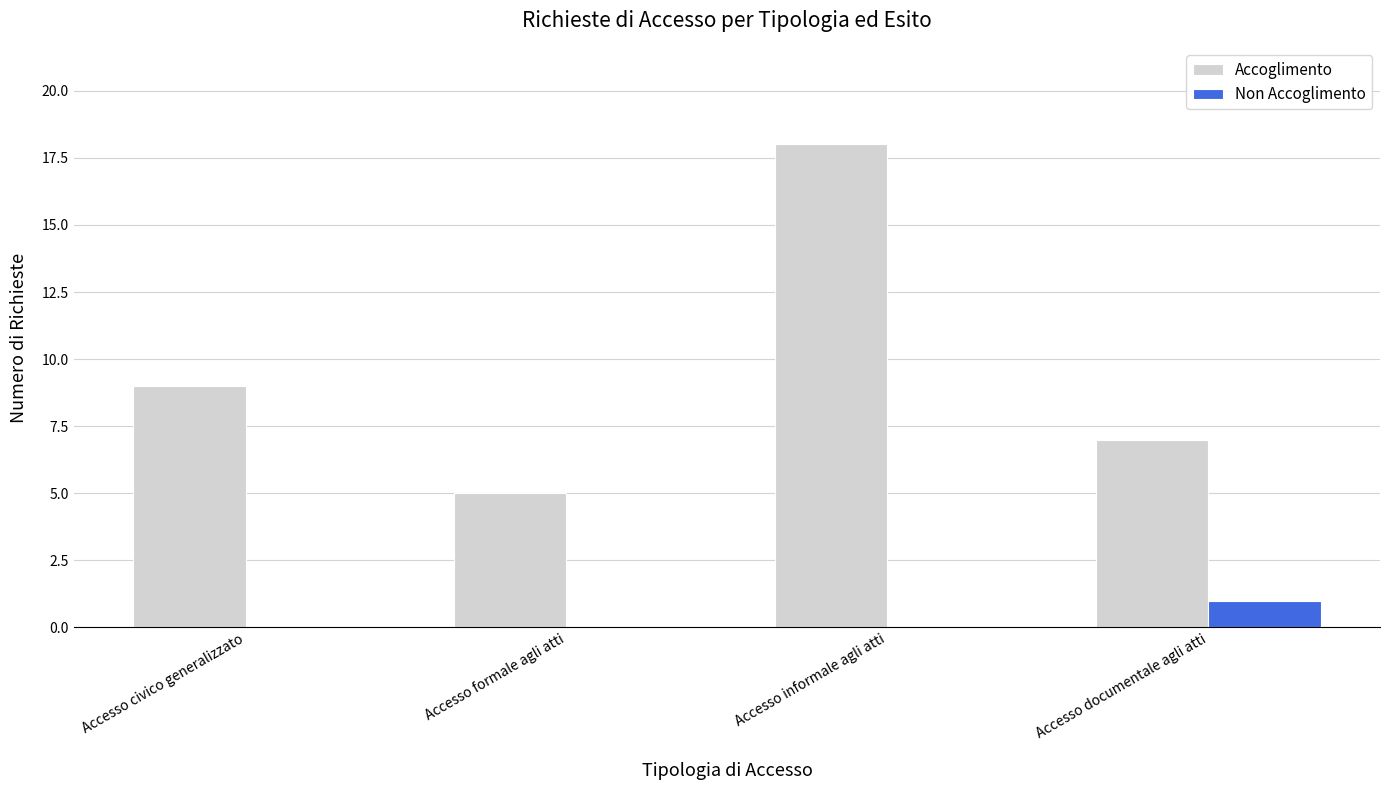

Reading left to right, transcribe all the data shown in this chart.

Accoglimento: 9	5	18	7
Non Accoglimento: 0	0	0	1